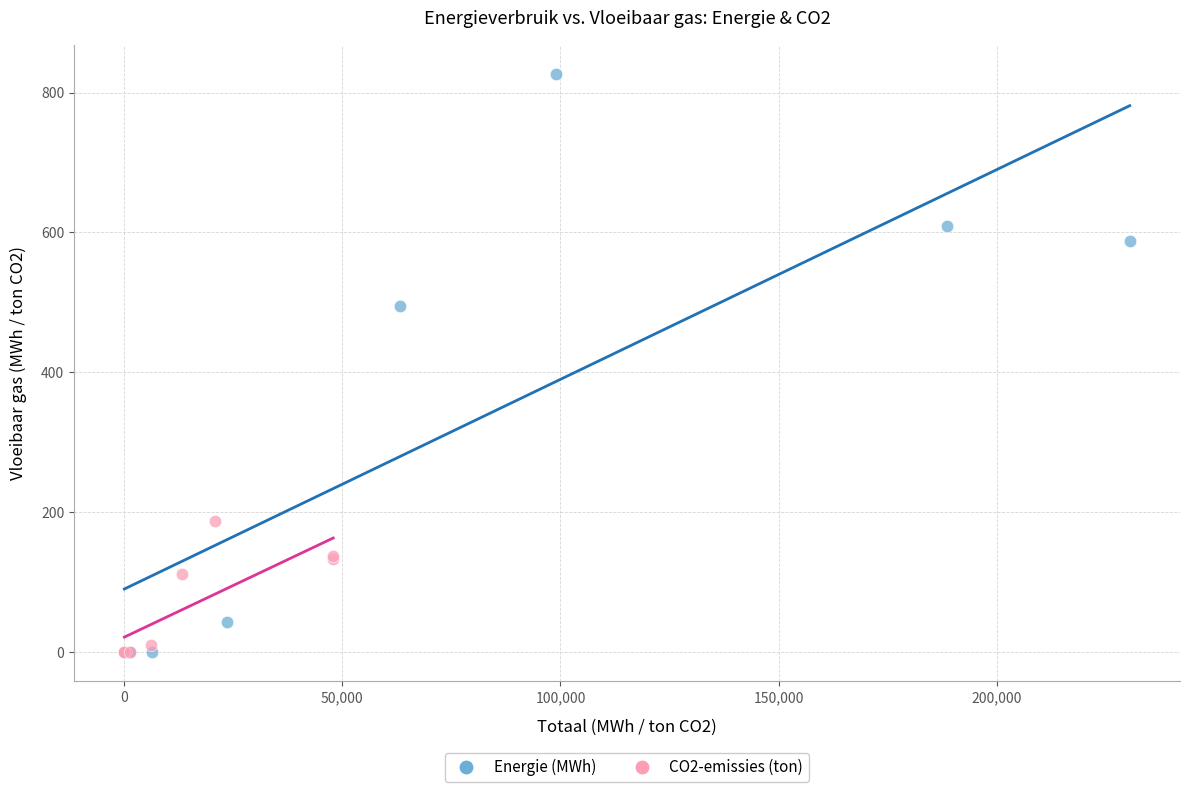

Which series has the largest Y range (max minus min)?

Energie (MWh)